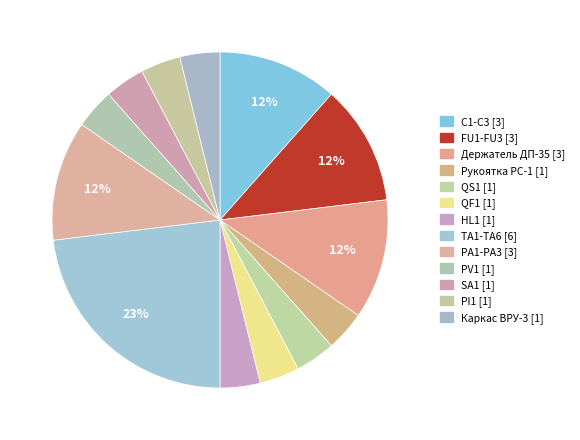

What portion of the pie excludes C1-C3?

88.5%